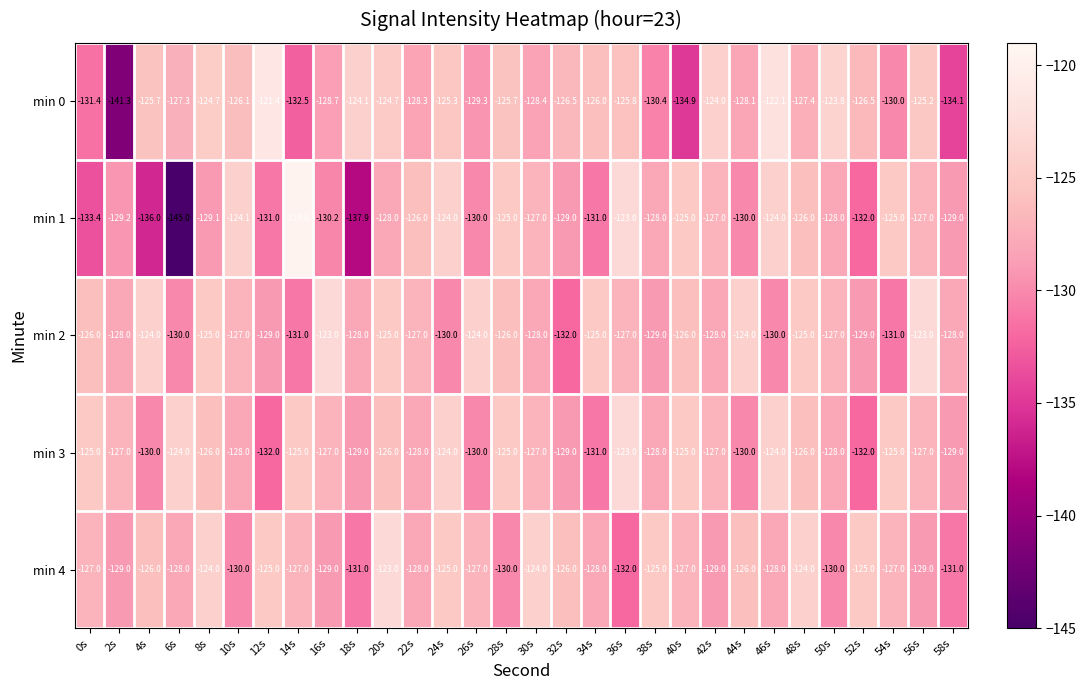

The min 3 series shows -128.0 at 10s. True or false?

True